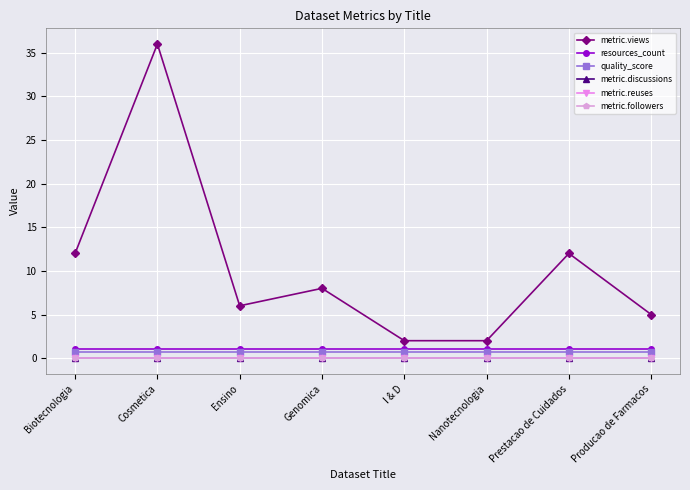

At which category is the sum across all series the highest?

Cosmetica